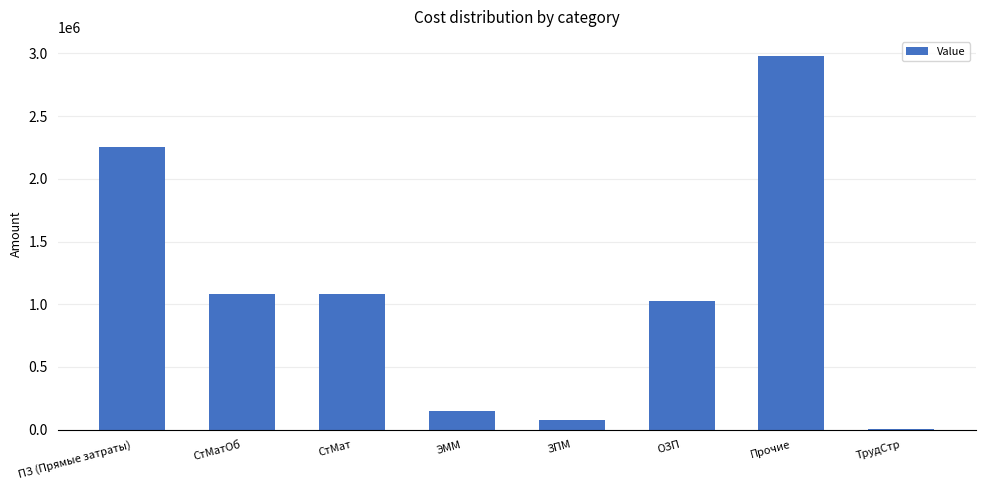

What is the approximate value at ЗПМ?

74489.1